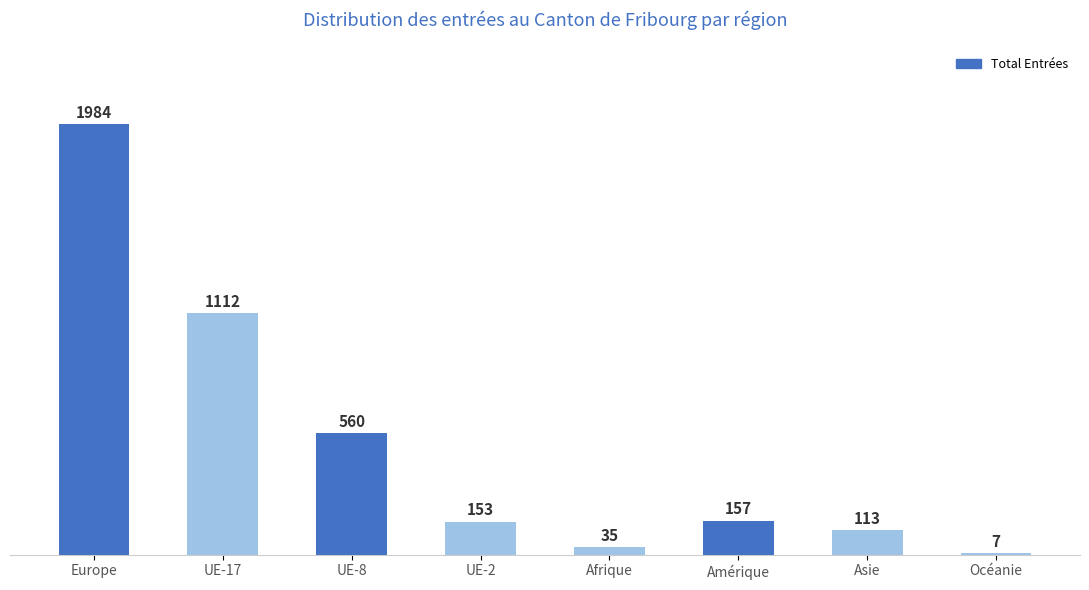

What is the average value?

515